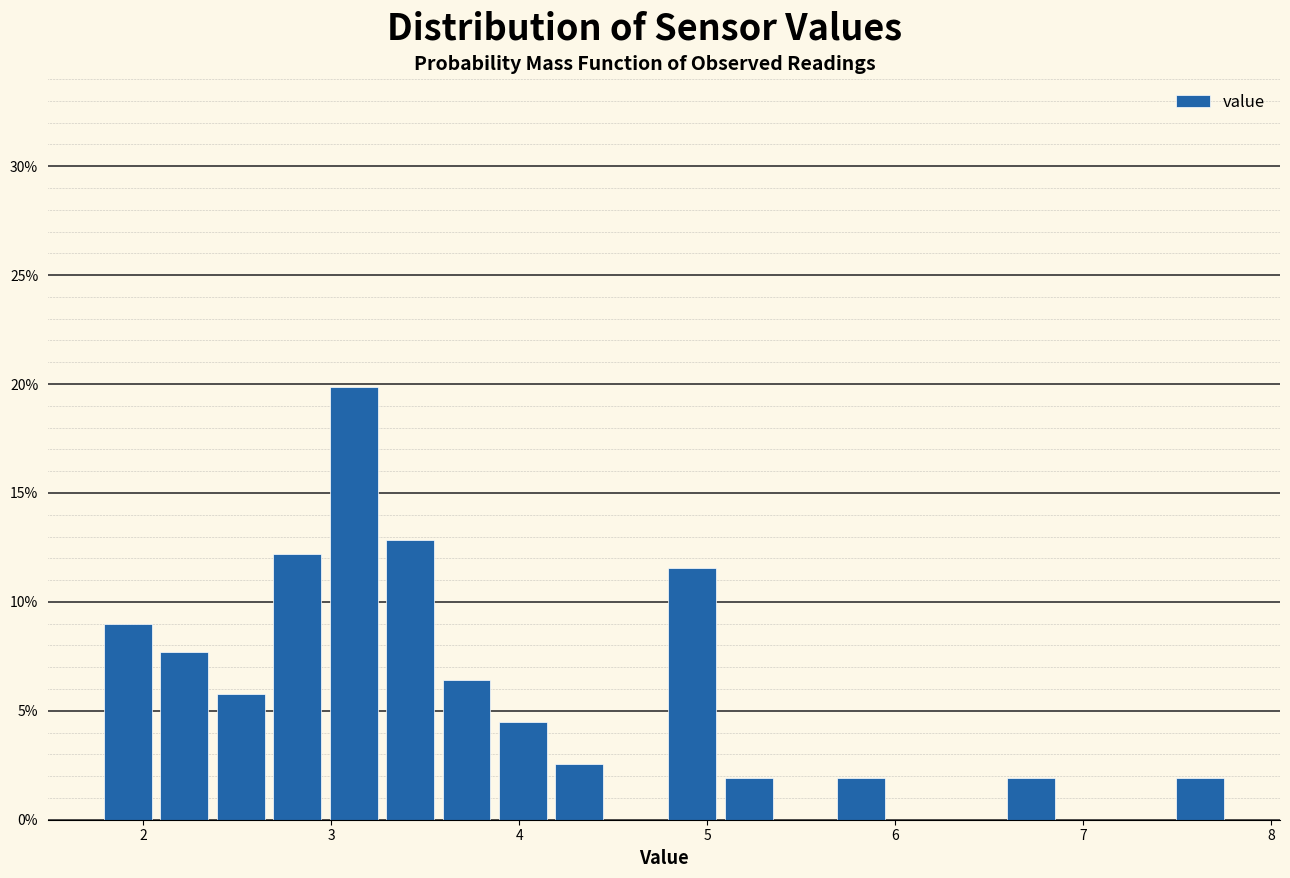

Around what value on the x-axis is the tallest bar? Give the approximate position of its centre, as read against the axis.

3.1